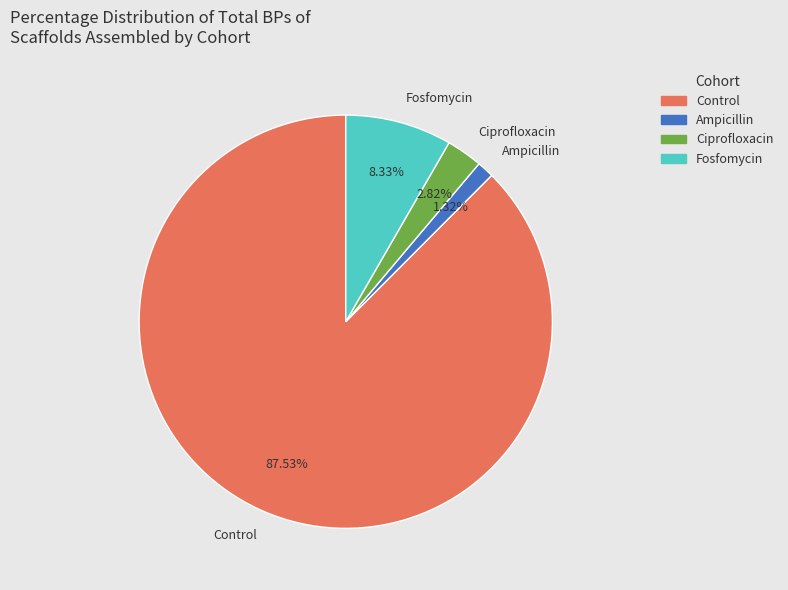

What portion of the pie excludes Ciprofloxacin?

97.2%